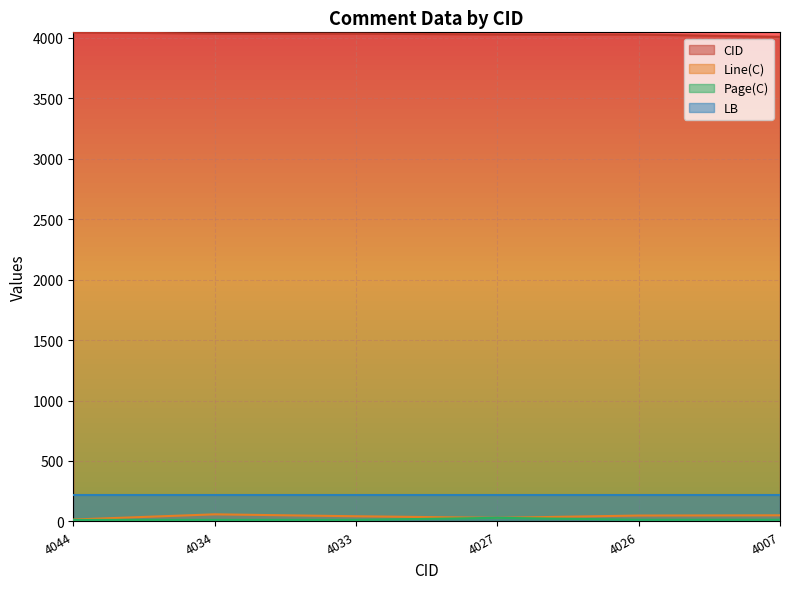

Between 4034 and 4044, which is larger?

4044